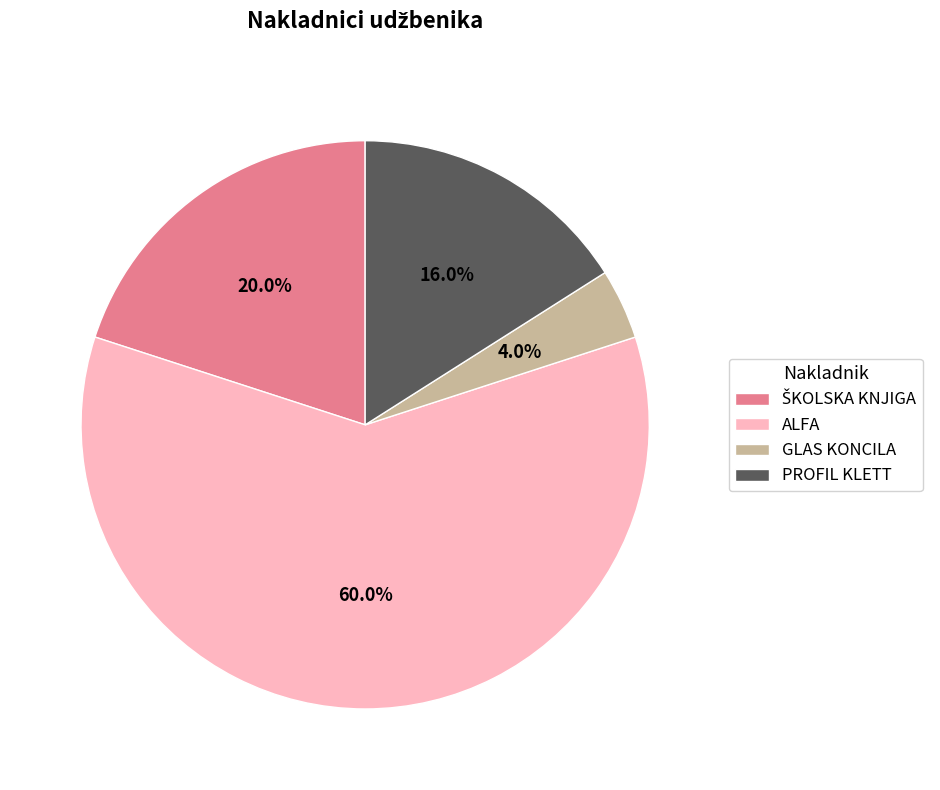

What is the ratio of the value at PROFIL KLETT to the value at ALFA?

0.3